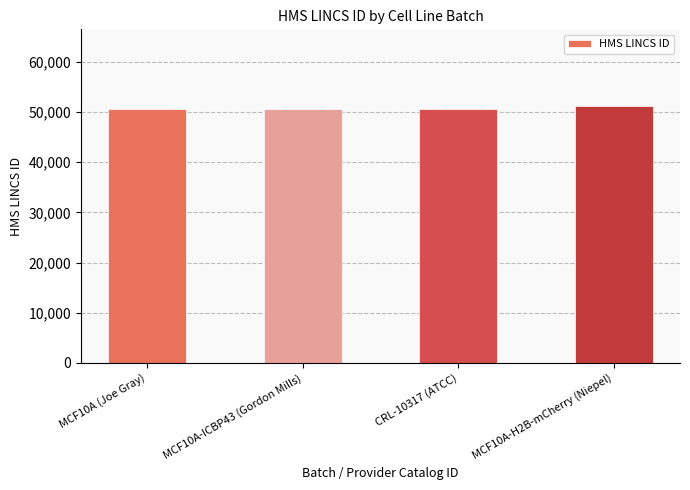

Which has a higher value, MCF10A (Joe Gray) or MCF10A-H2B-mCherry (Niepel)?

MCF10A-H2B-mCherry (Niepel)